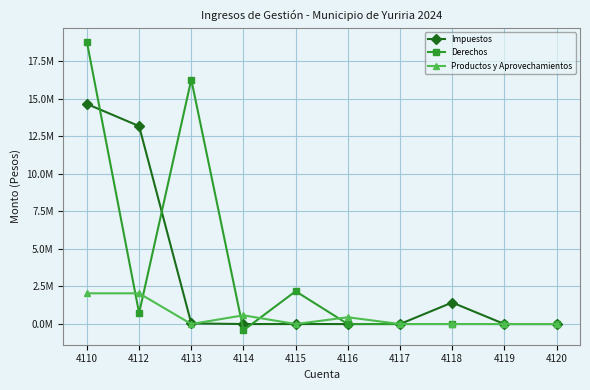

What are all the series names shown in the legend?

Impuestos, Derechos, Productos y Aprovechamientos